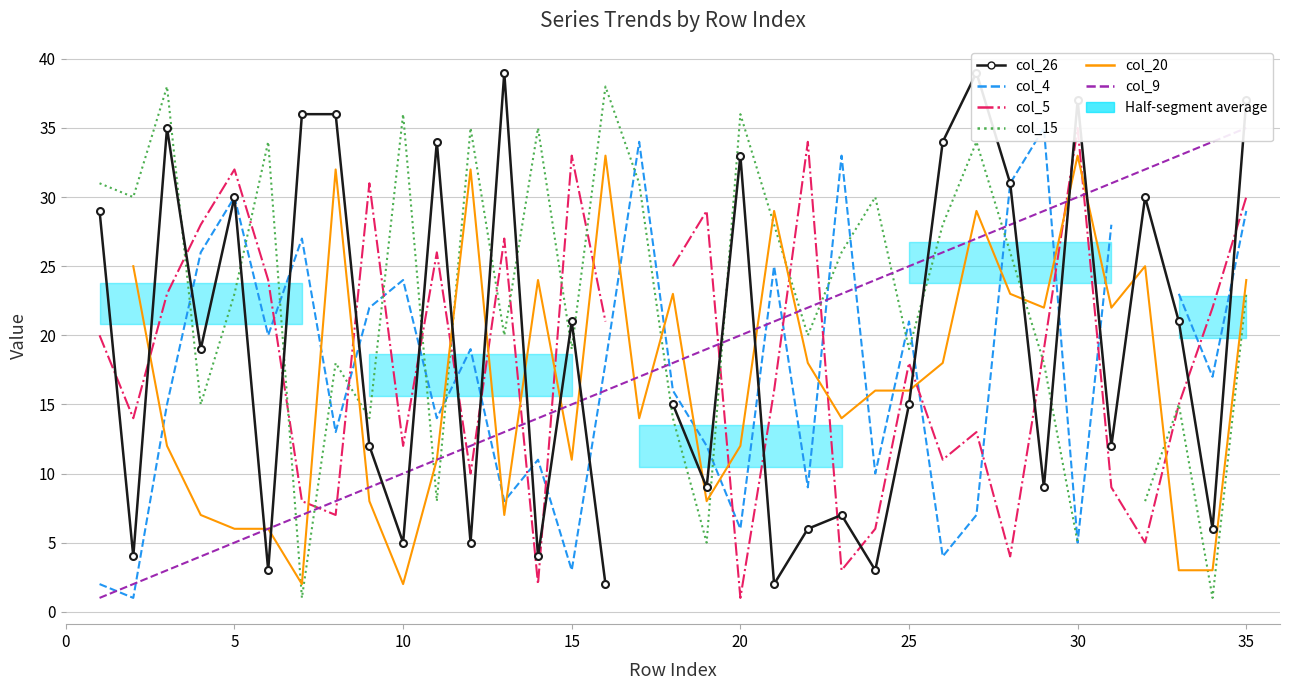

At which label is col_26 closest to 20?

15